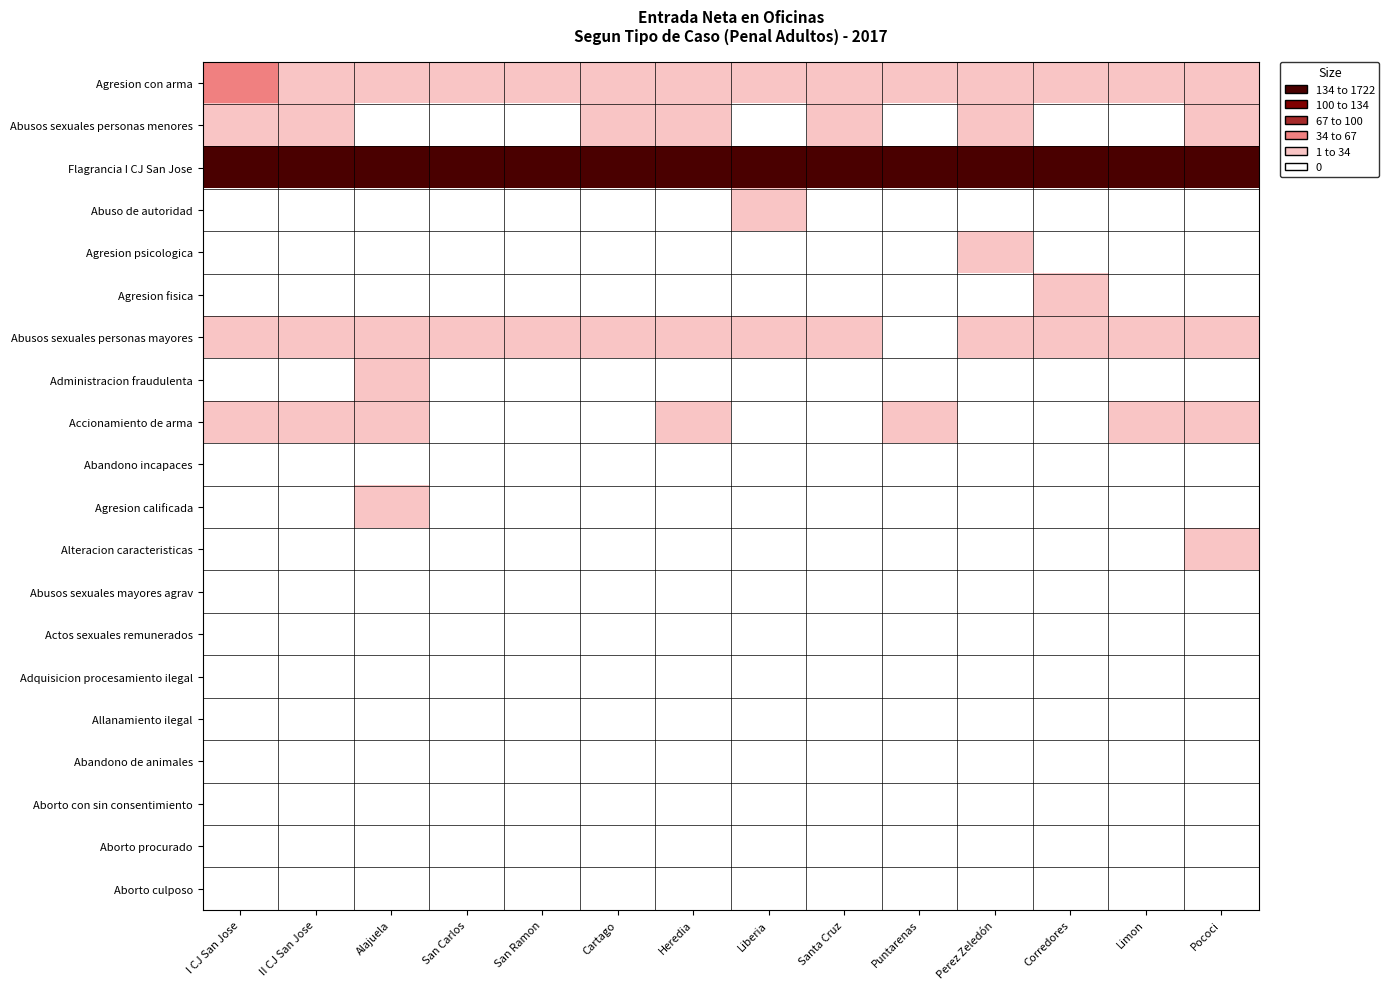

Which has a higher value, Santa Cruz or Pococi?

Santa Cruz